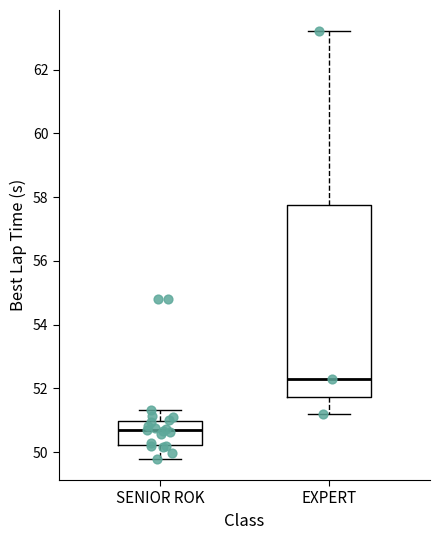

Where is the lower edge of the box for EXPERT on the y-axis? The values are not printed on the chart, so give them approximately, as read against the axis.

51.8